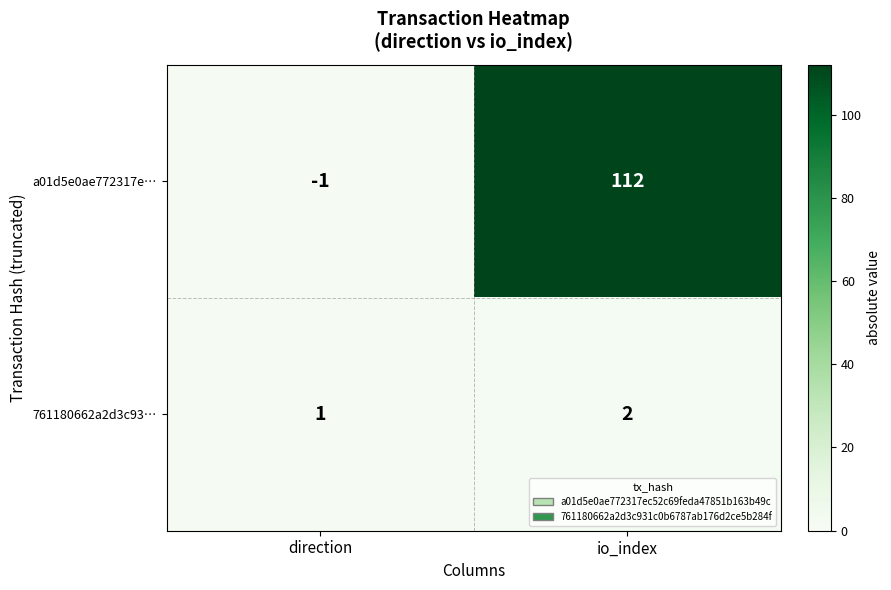

What is the minimum value shown in the chart?

-1